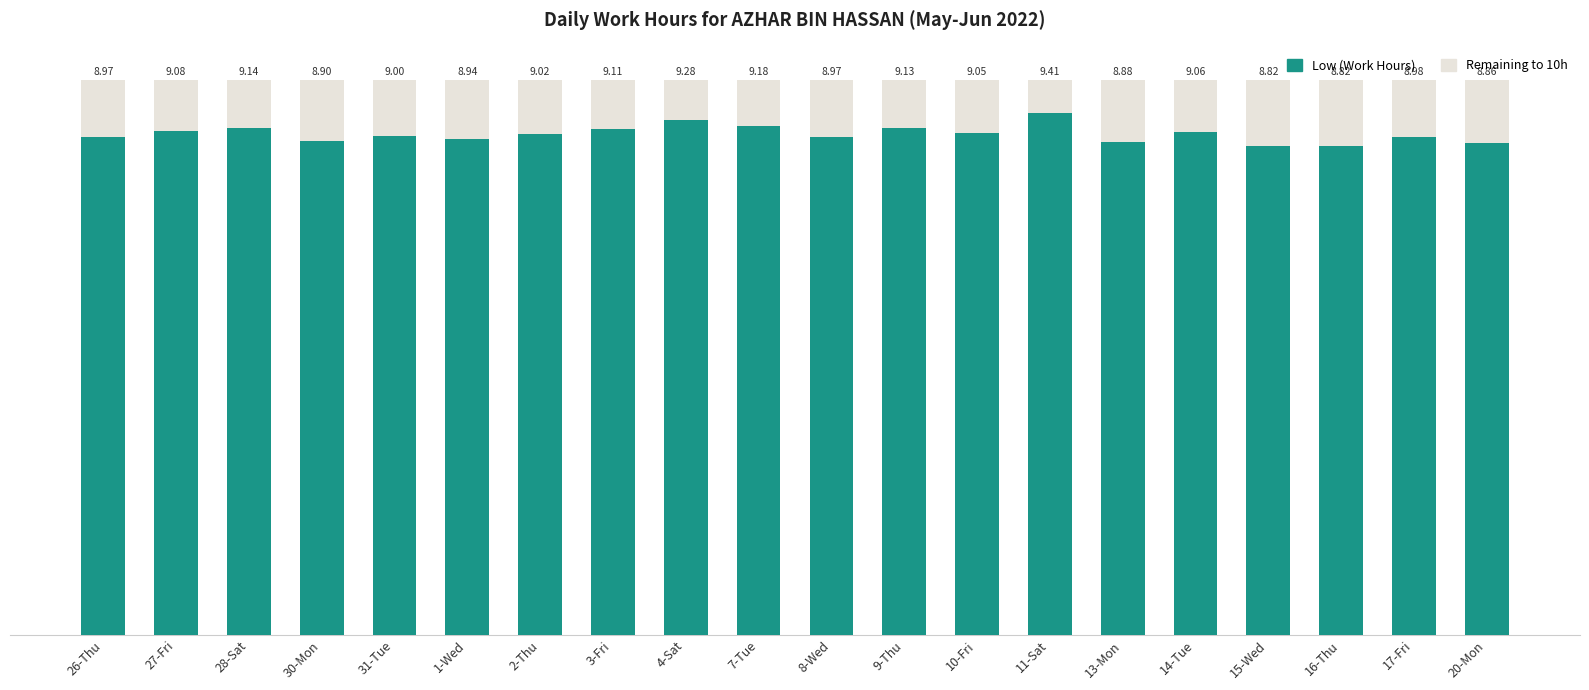

Count the number of categories in the chart.

20